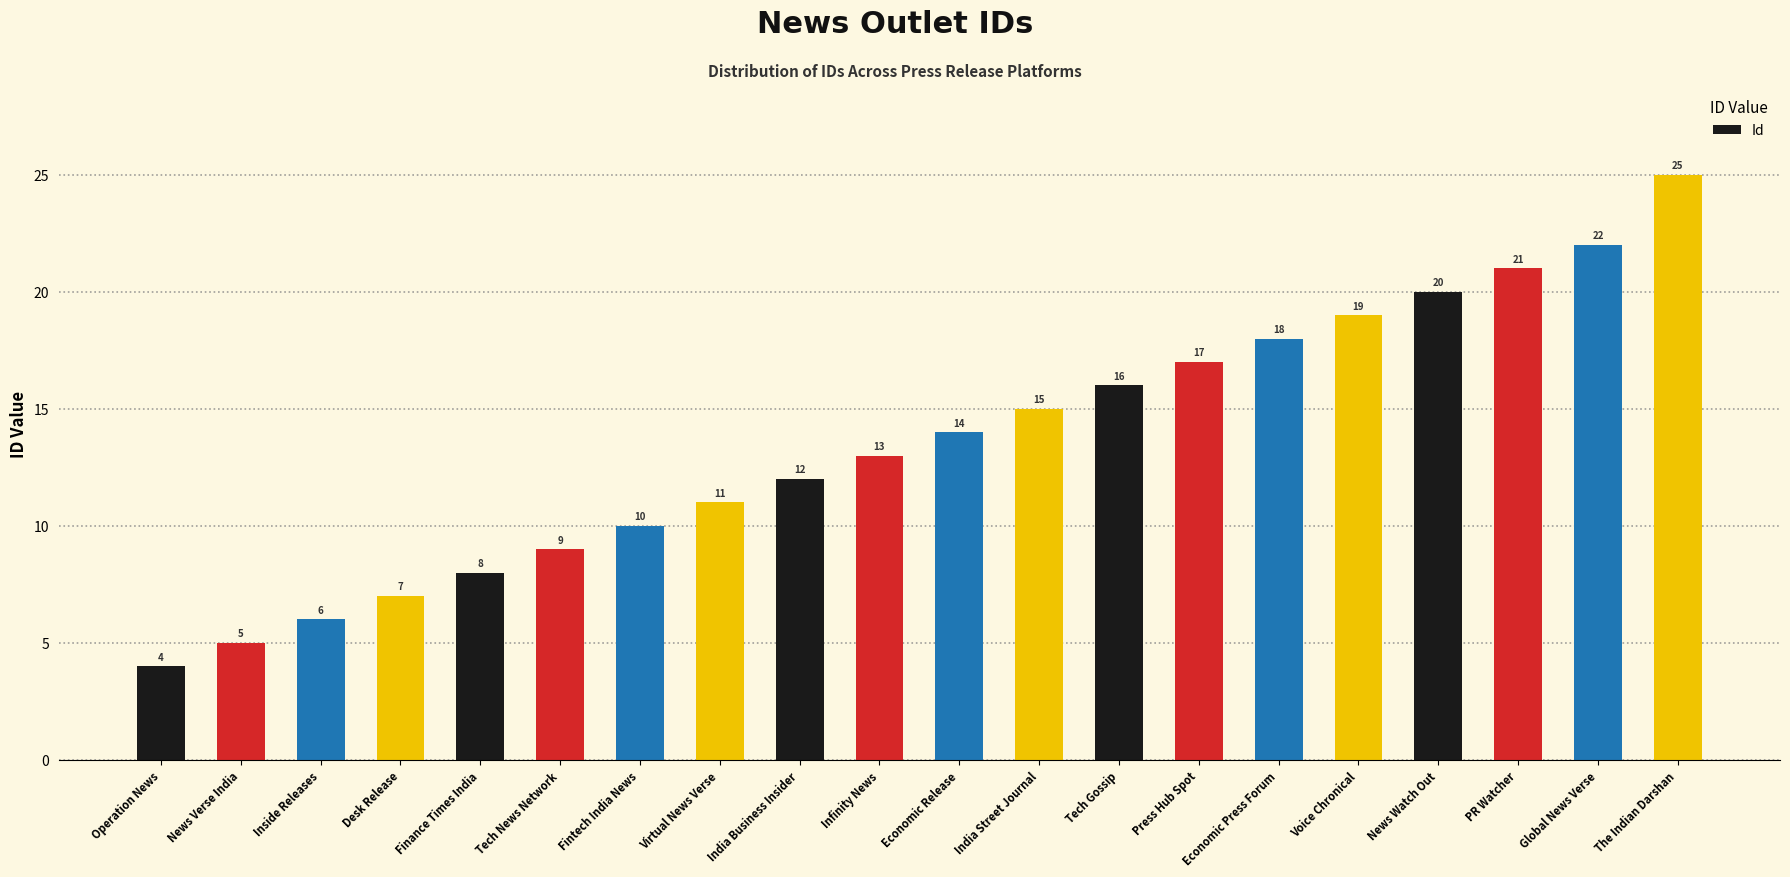

Approximately how many times larger is the value at Tech News Network compared to Tech Gossip?

0.6